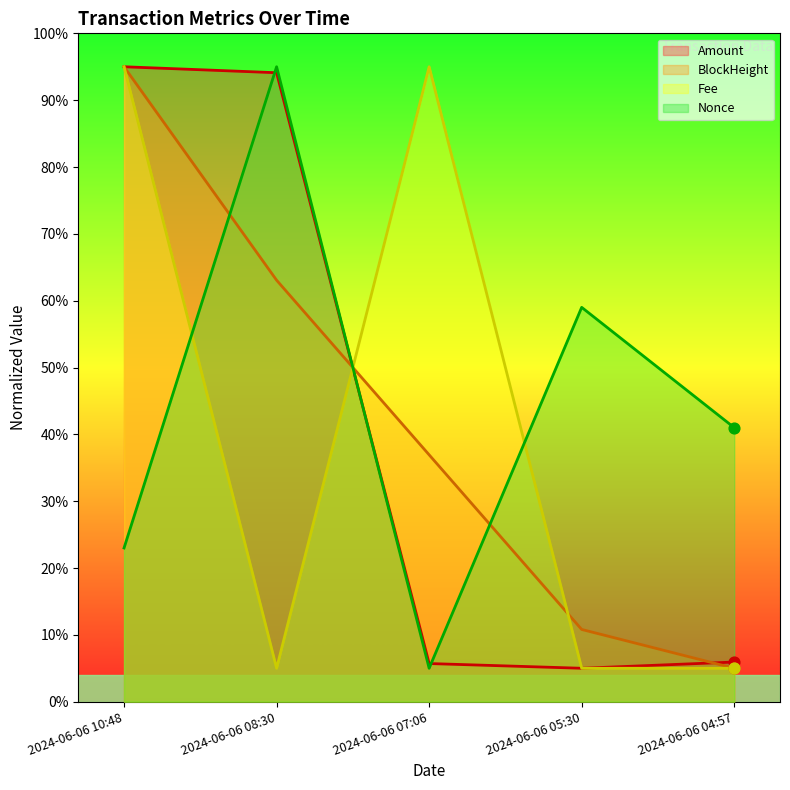

What are all the series names shown in the legend?

Amount, BlockHeight, Fee, Nonce